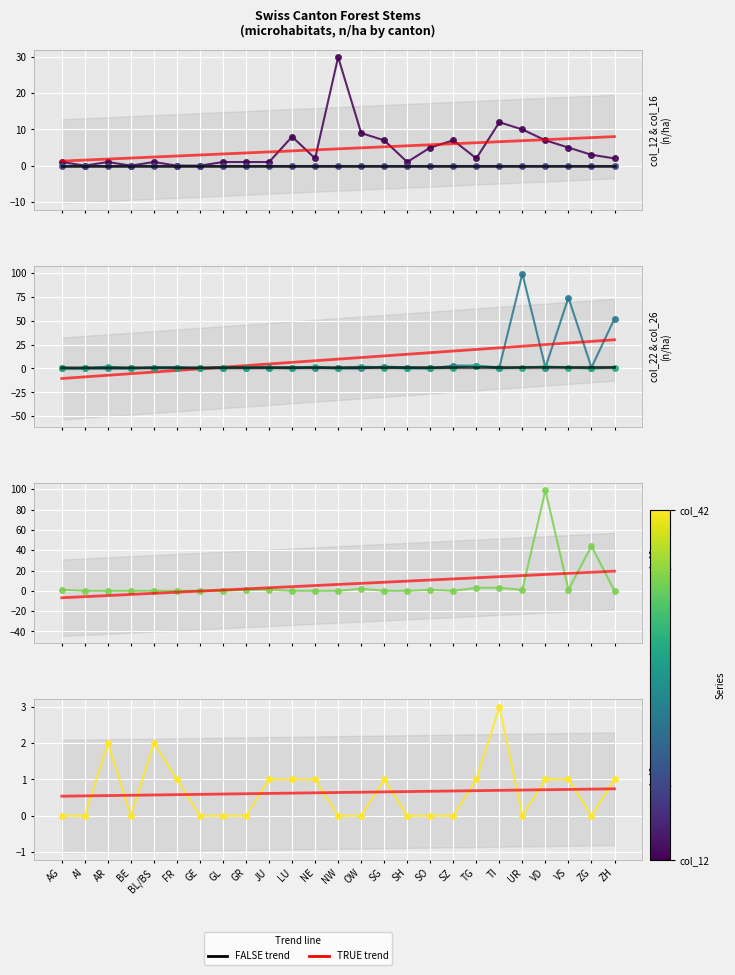

What is the total value across all series at GR?

4